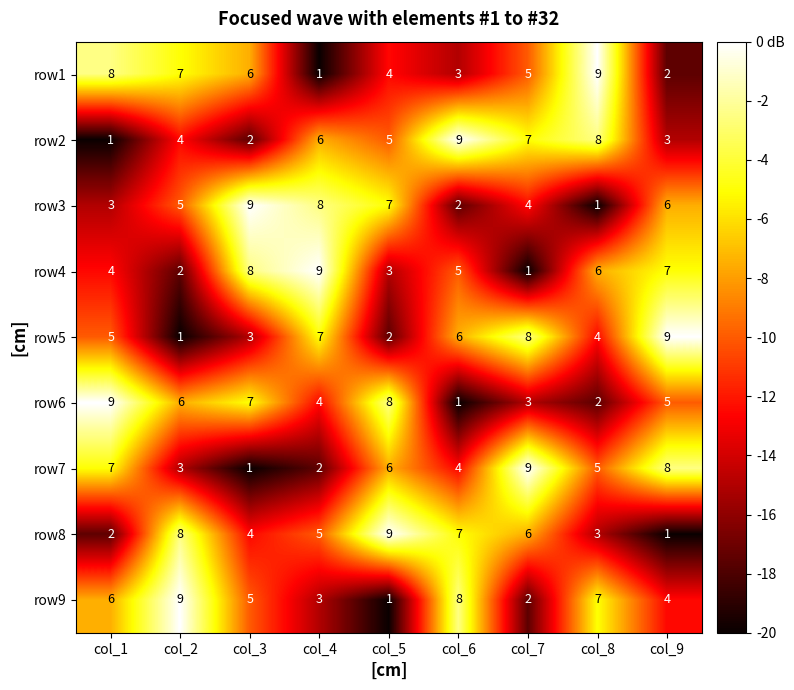

Where does the row1 series first go above 5?

col_1